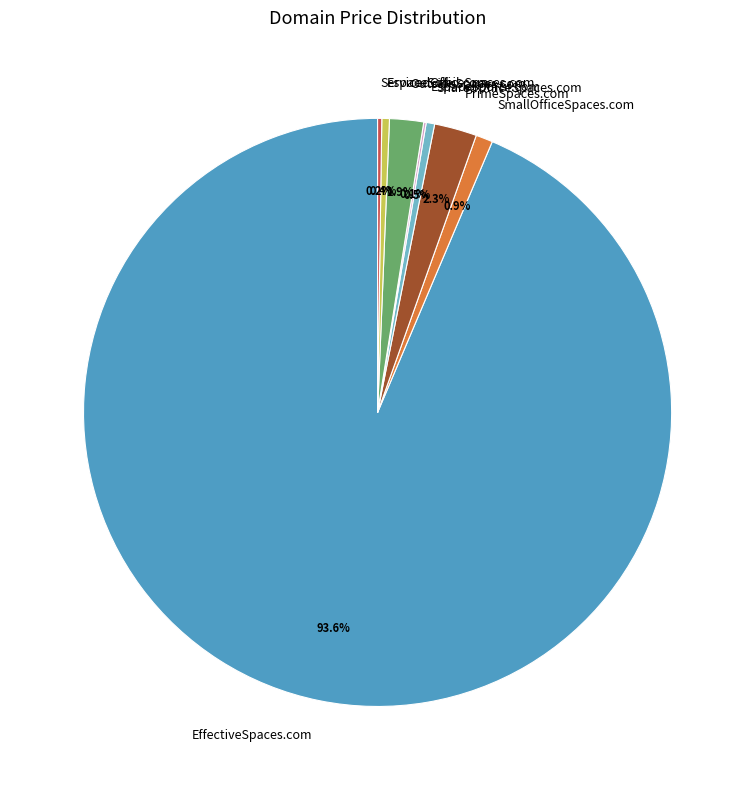

Do PrimeSpaces.com and EspaceSoleil.com together represent more than half of the pie?

No